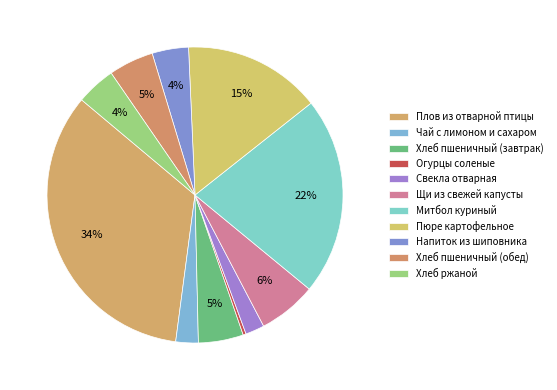

How many slices are in this pie chart?

11